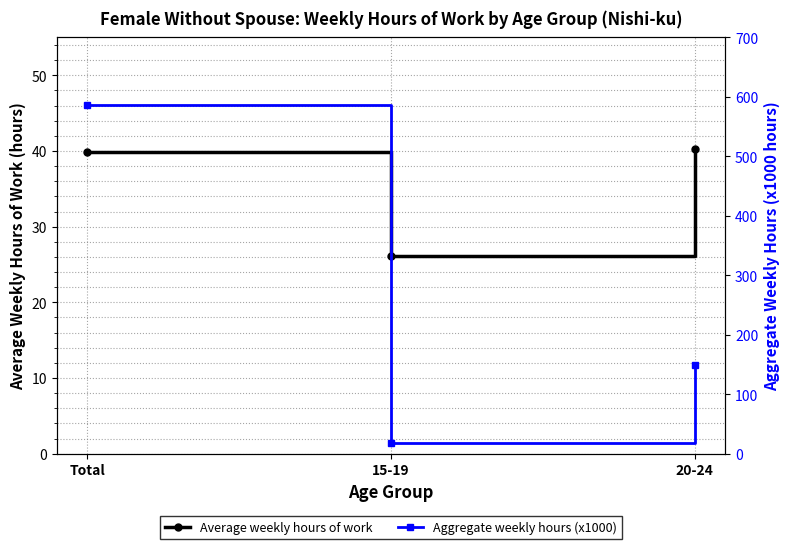

Reading right to left, what are all the values shown in this chart?

Average weekly hours of work: 40.3	26.1	39.9
Aggregate weekly hours (x1000): 149.2	17.5	586.6